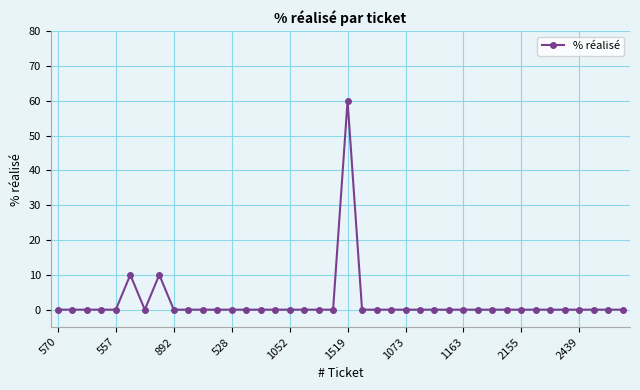

What is the sum of all values?

80